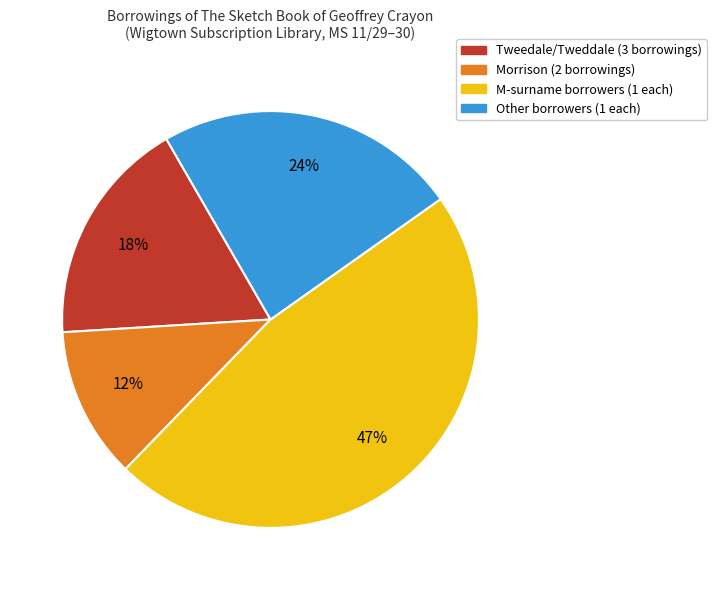

Is there any slice that represents more than half of the pie?

No